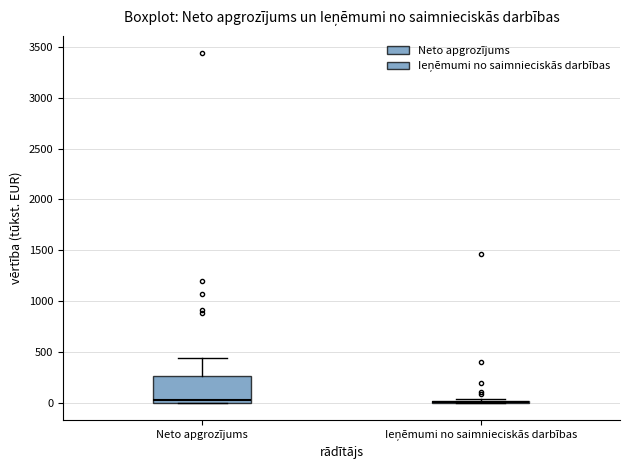

Reading left to right, read every box against the y-axis: the position of its median line, the range the box covers, and the ends of its whiskers. The values are not printed on the chart, so give them approximately, as read against the axis.

Neto apgrozījums: median 50, box 0 to 250, whiskers 0 to 450
Ieņēmumi no saimnieciskās darbības: box collapsed to a line at 0, whiskers 0 to 50